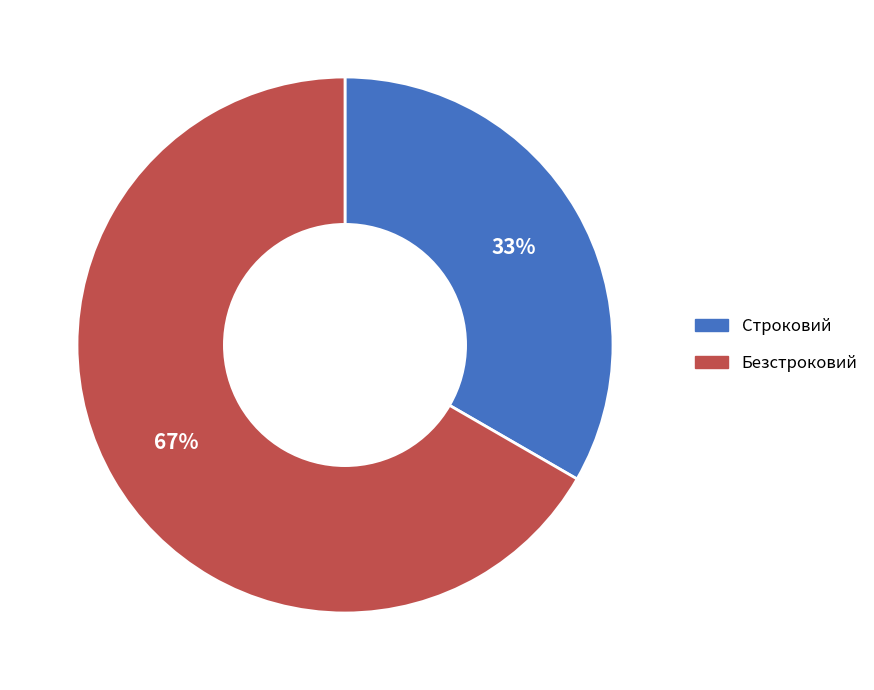

Combined, do Строковий and Безстроковий account for over 50%?

Yes